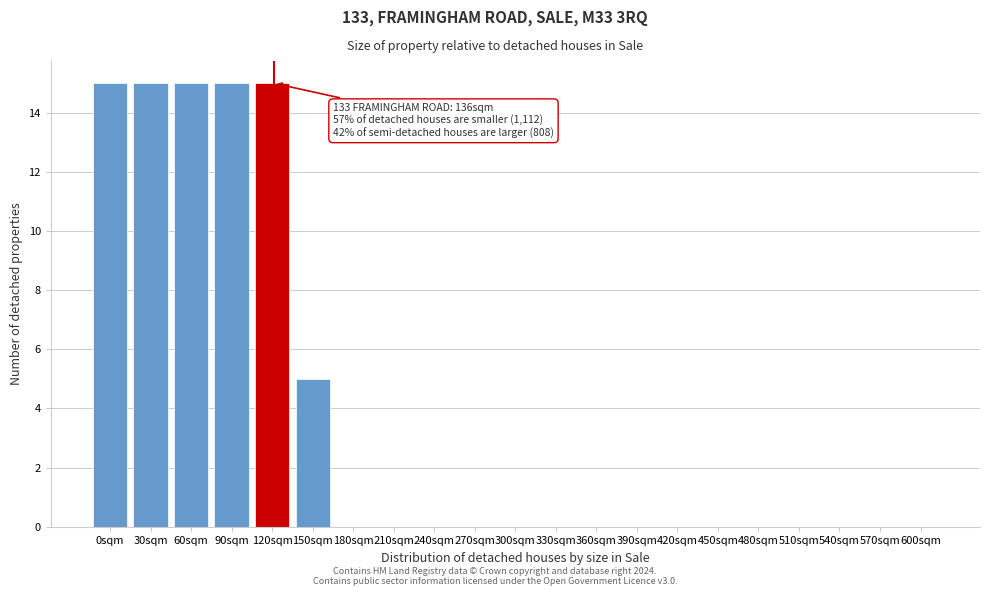

Reading left to right, extract all data points from this chart.

0sqm=15	30sqm=15	60sqm=15	90sqm=15	120sqm=15	150sqm=5	180sqm=0	210sqm=0	240sqm=0	270sqm=0	300sqm=0	330sqm=0	360sqm=0	390sqm=0	420sqm=0	450sqm=0	480sqm=0	510sqm=0	540sqm=0	570sqm=0	600sqm=0